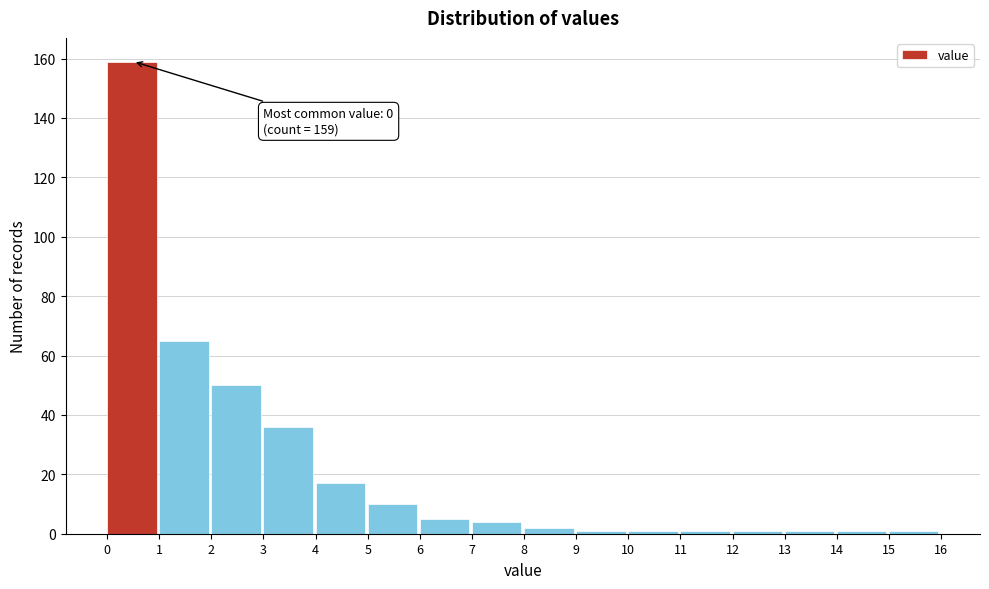

Over which range of the x-axis is the bar tallest?

0 to 1